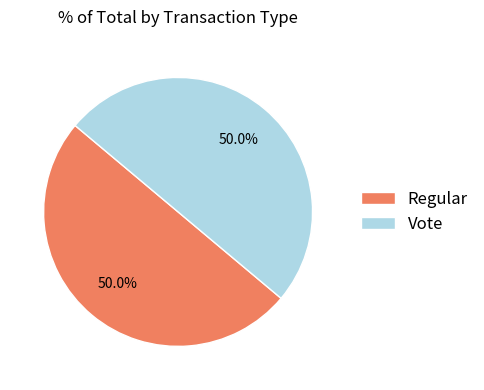

Is it true that Regular is 39% of the pie?

False